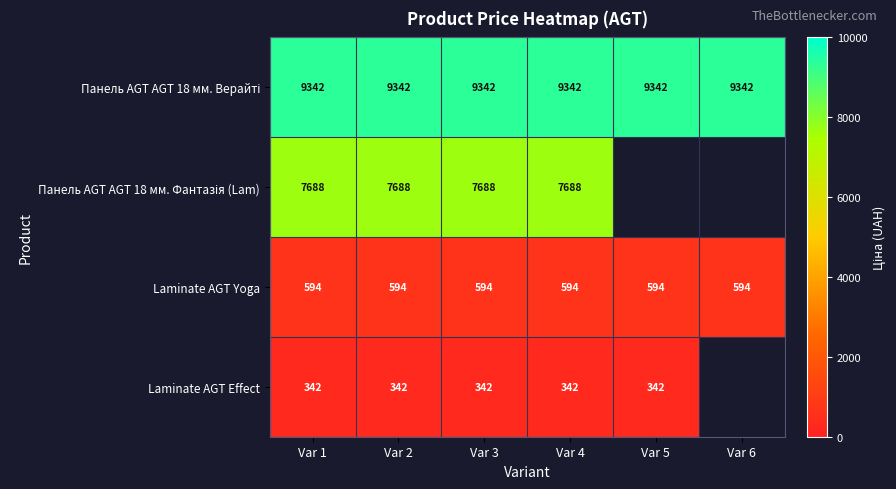

List the series in order of their overall mean, highest first.

Панель AGT AGT 18 мм. Верайті, Панель AGT AGT 18 мм. Фантазія (Lam), Laminate AGT Yoga, Laminate AGT Effect